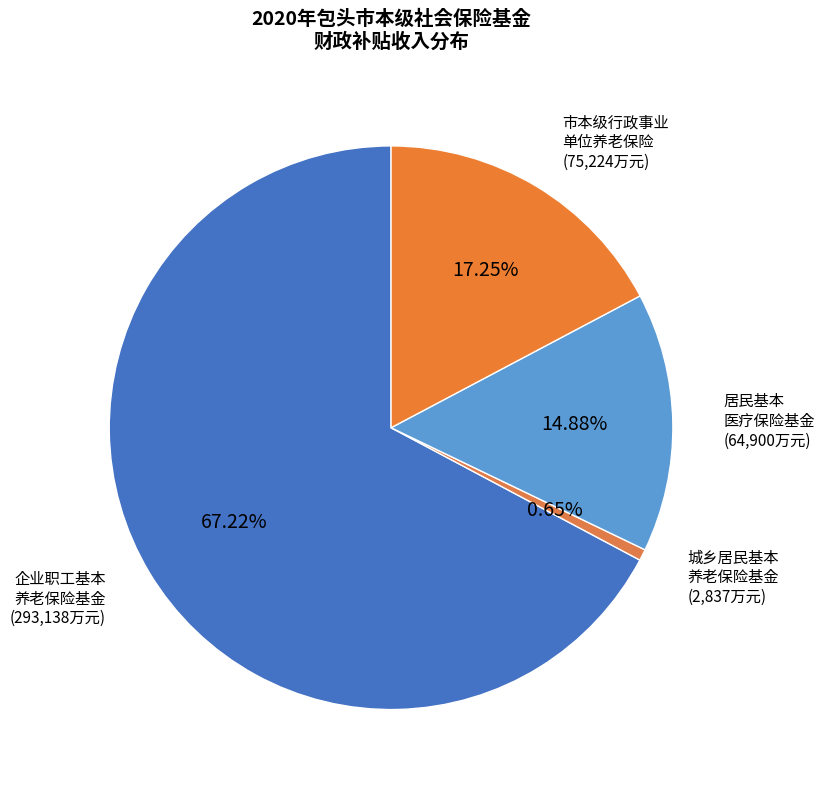

How many slices are in this pie chart?

4